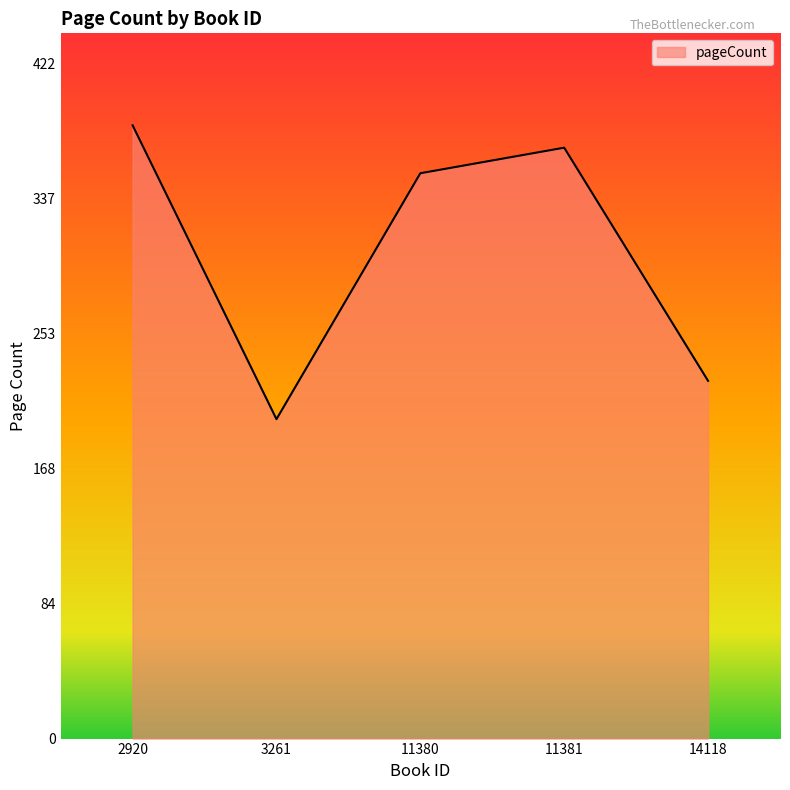

What is the ratio of the value at 14118 to the value at 11380?

0.6